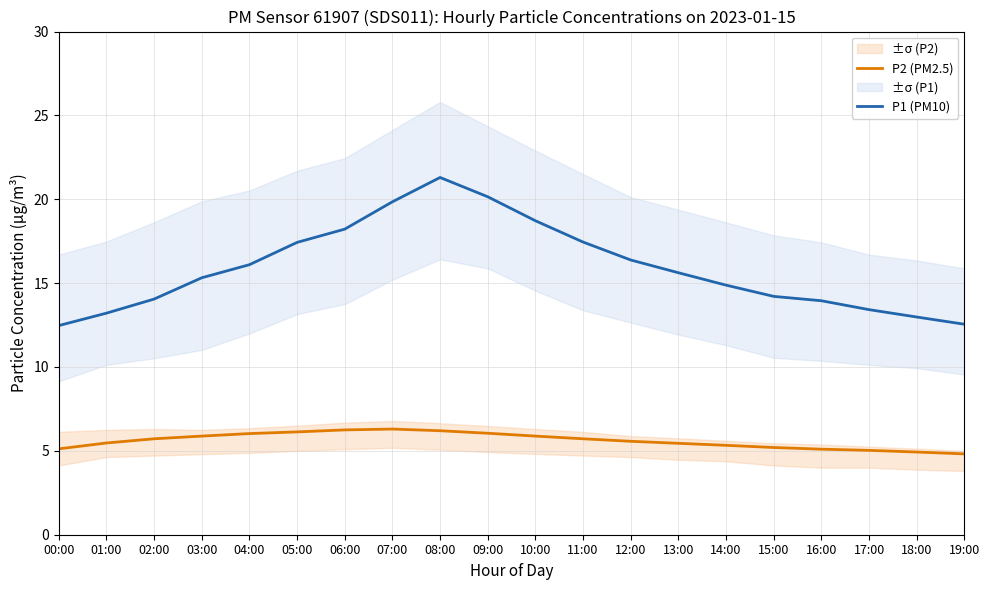

What position from the right is 17:00?

3